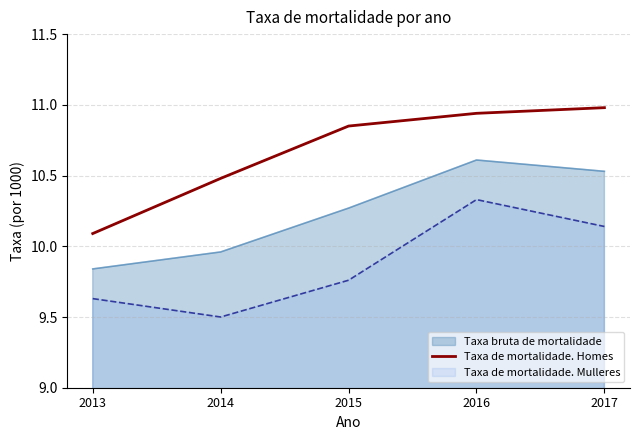

What is the difference between the second highest and minimum values in the Taxa bruta de mortalidade series?

0.7